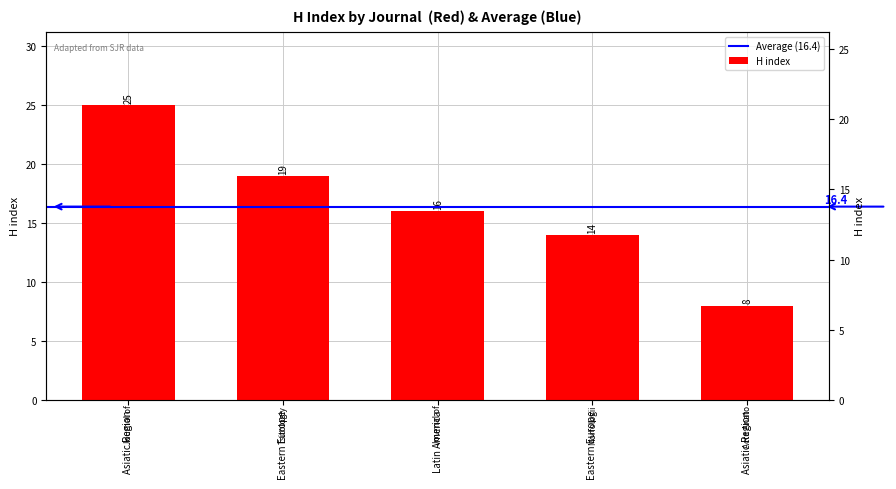

How many data points are less than 16?

2